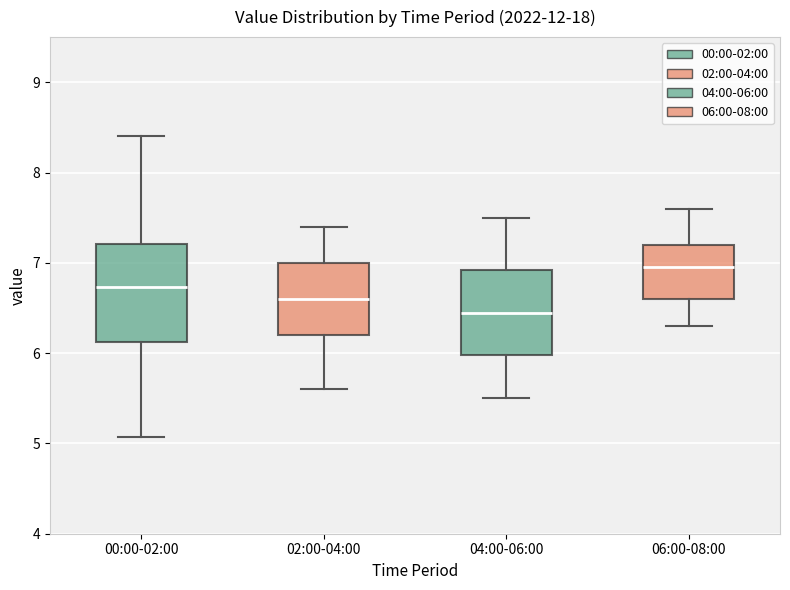

Reading left to right, transcribe this box plot: for each box, give where its median line is, the range the box spans, and where its two whiskers end, as read against the y-axis. The values are not printed on the chart, so give them approximately, as read against the axis.

00:00-02:00: median 6.7, box 6.1 to 7.2, whiskers 5.1 to 8.4
02:00-04:00: median 6.6, box 6.2 to 7.0, whiskers 5.6 to 7.4
04:00-06:00: median 6.5, box 6.0 to 6.9, whiskers 5.5 to 7.5
06:00-08:00: median 7.0, box 6.6 to 7.2, whiskers 6.3 to 7.6